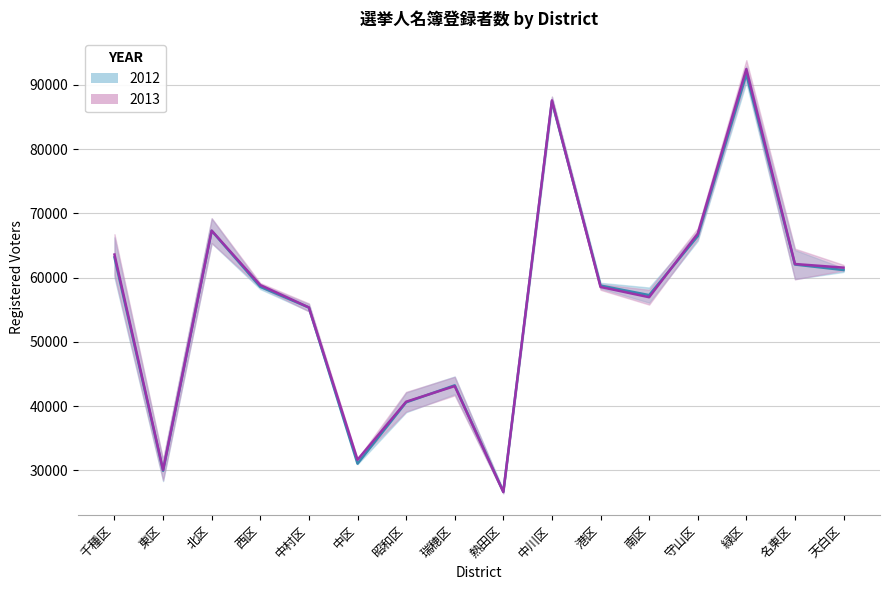

What is the difference between the second highest and second lowest values in the 2012 Male series?

57491.5